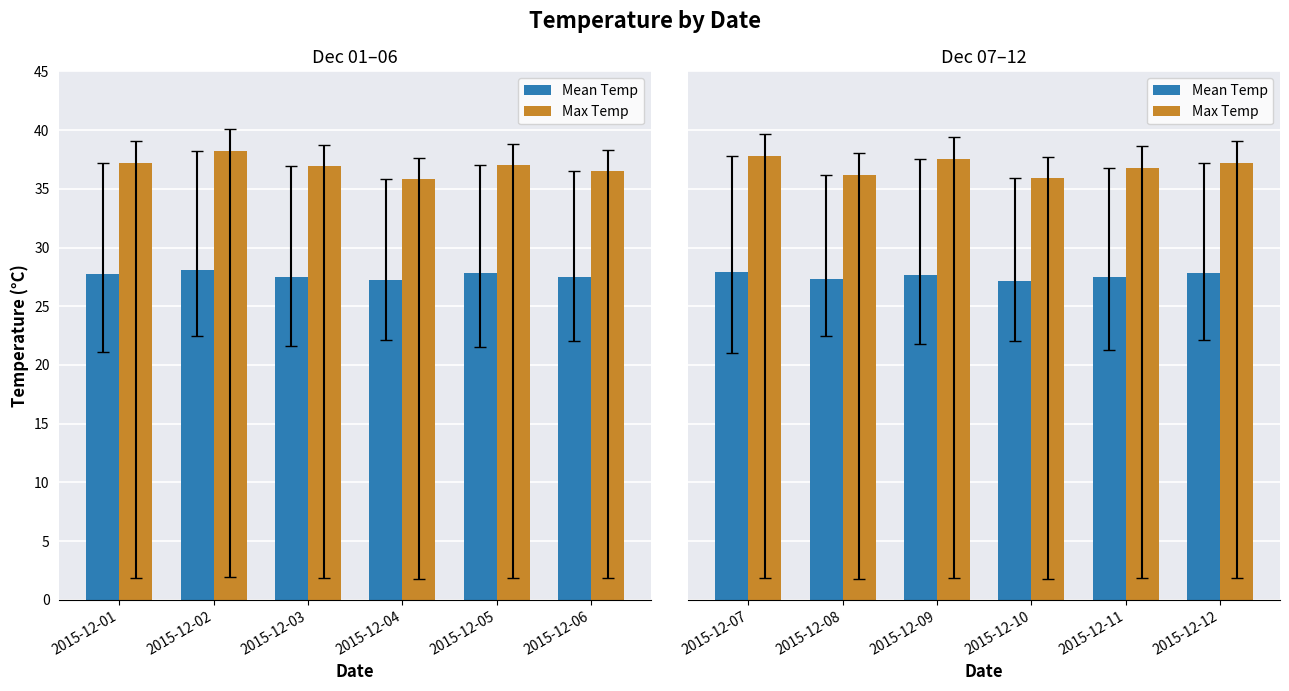

The value of Mean Temp at 2015-12-08 is 14.7. True or false?

False